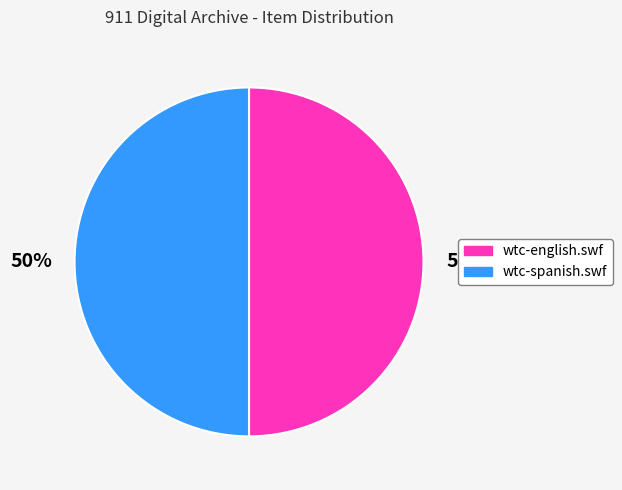

The wtc-english.swf slice represents 50% of the pie. True or false?

True